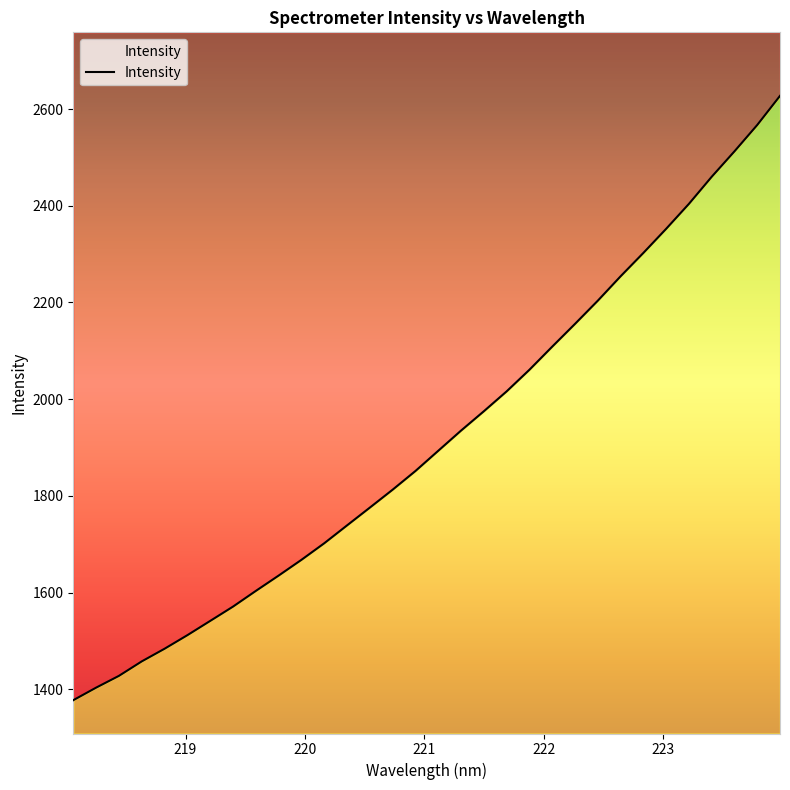

How many categories are shown in the chart?

32